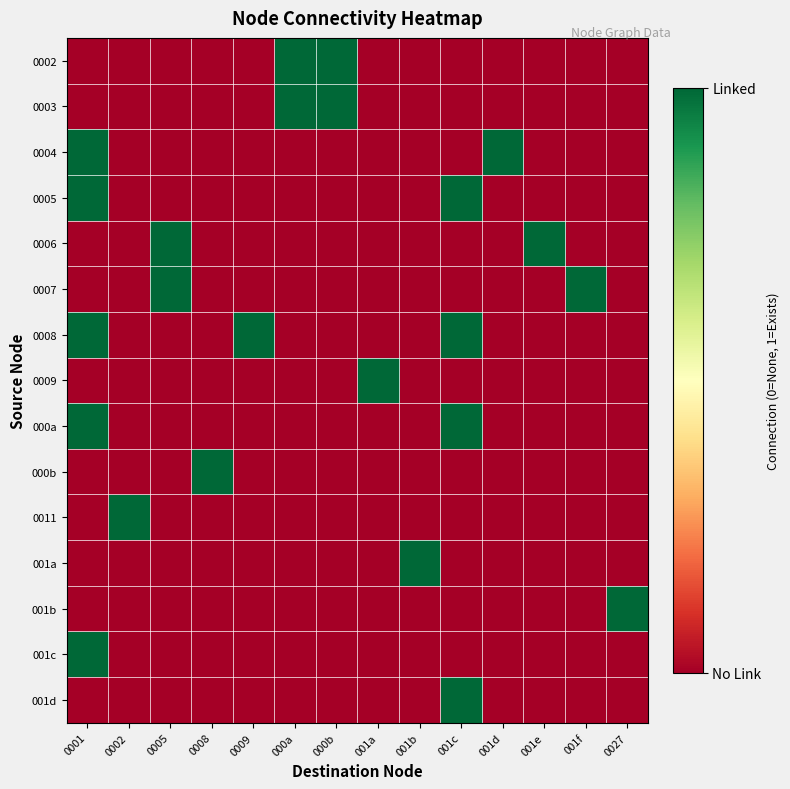

How many distinct data groups are displayed?

15